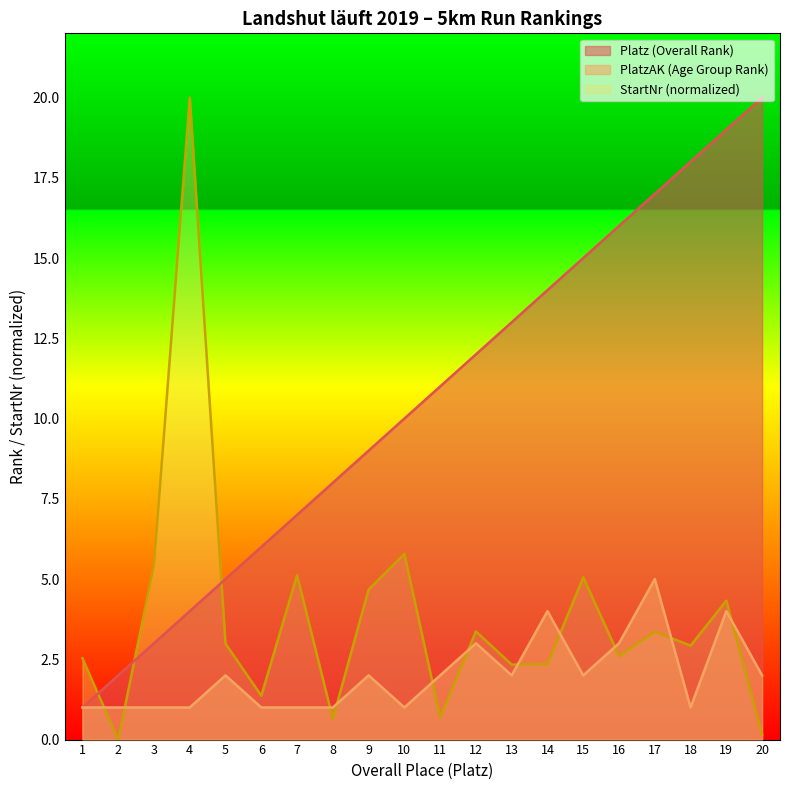

List the series in order of their overall mean, highest first.

Platz (Overall Rank), StartNr (normalized), PlatzAK (Age Group Rank)